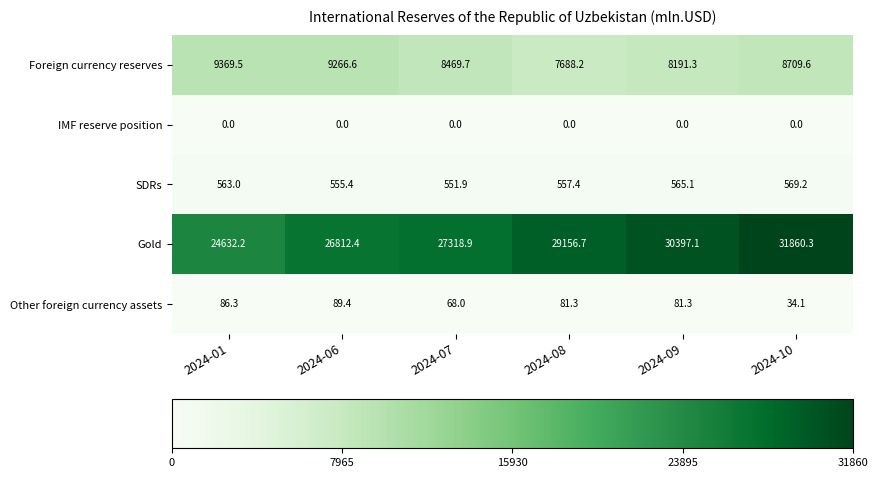

Rank the series by their maximum value, from lowest to highest.

IMF reserve position, Other foreign currency assets, SDRs, Foreign currency reserves, Gold